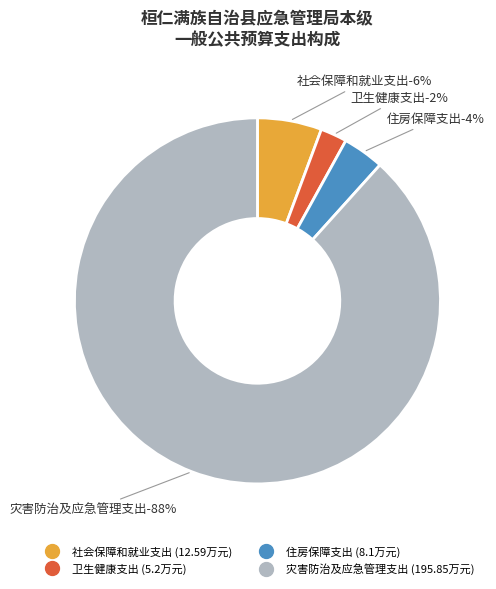

Which category has the smallest portion of the pie?

卫生健康支出